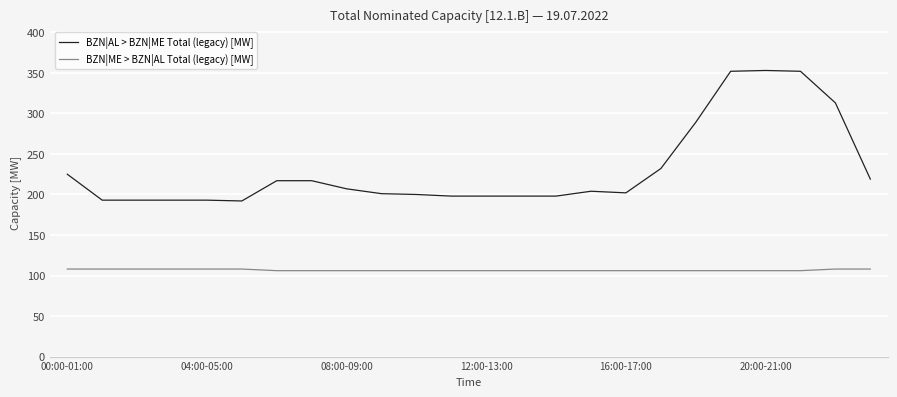

True or false: BZN|AL > BZN|ME Total (legacy) [MW] and BZN|ME > BZN|AL Total (legacy) [MW] cross at least once.

False